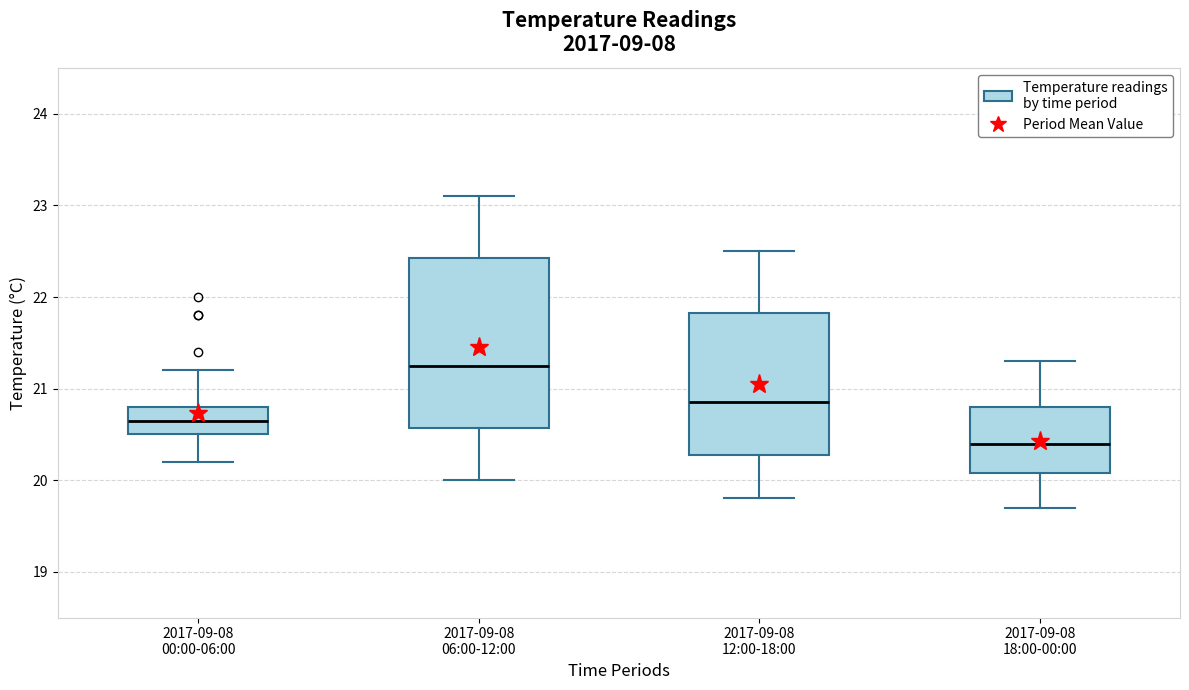

Reading left to right, transcribe this box plot: for each box, give where its median line is, the range the box spans, and where its two whiskers end, as read against the y-axis. The values are not printed on the chart, so give them approximately, as read against the axis.

2017-09-08 00:00-06:00: median 20.7, box 20.5 to 20.8, whiskers 20.2 to 21.2
2017-09-08 06:00-12:00: median 21.3, box 20.6 to 22.4, whiskers 20.0 to 23.1
2017-09-08 12:00-18:00: median 20.9, box 20.3 to 21.8, whiskers 19.8 to 22.5
2017-09-08 18:00-00:00: median 20.4, box 20.1 to 20.8, whiskers 19.7 to 21.3